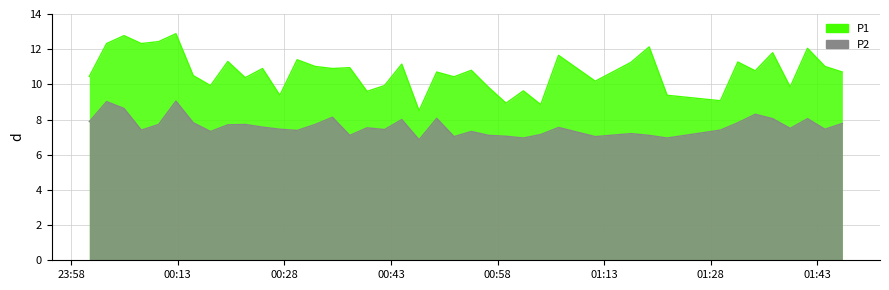

What is the minimum value for P1?

8.5